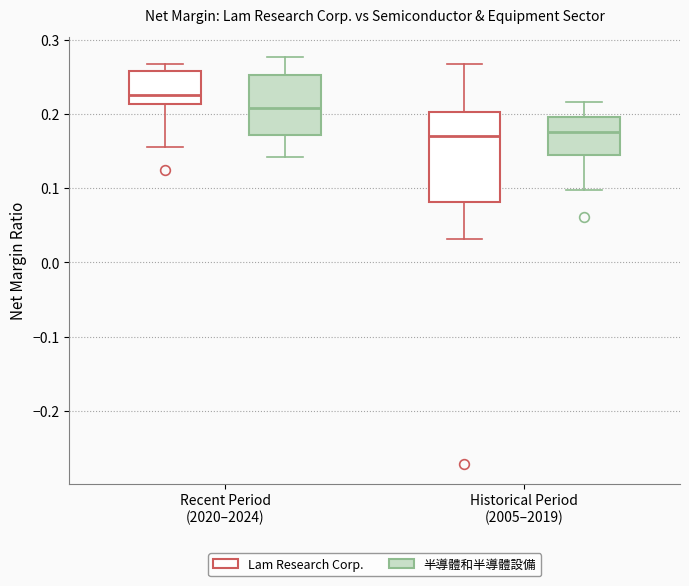

Reading left to right, read every box against the y-axis: the position of its median line, the range the box covers, and the ends of its whiskers. The values are not printed on the chart, so give them approximately, as read against the axis.

Recent Period (2020–2024) (Lam Research Corp.): median 0.23, box 0.21 to 0.26, whiskers 0.16 to 0.27
Recent Period (2020–2024) (半導體和半導體設備): median 0.21, box 0.17 to 0.25, whiskers 0.14 to 0.28
Historical Period (2005–2019) (Lam Research Corp.): median 0.17, box 0.08 to 0.20, whiskers 0.03 to 0.27
Historical Period (2005–2019) (半導體和半導體設備): median 0.18, box 0.14 to 0.20, whiskers 0.10 to 0.22